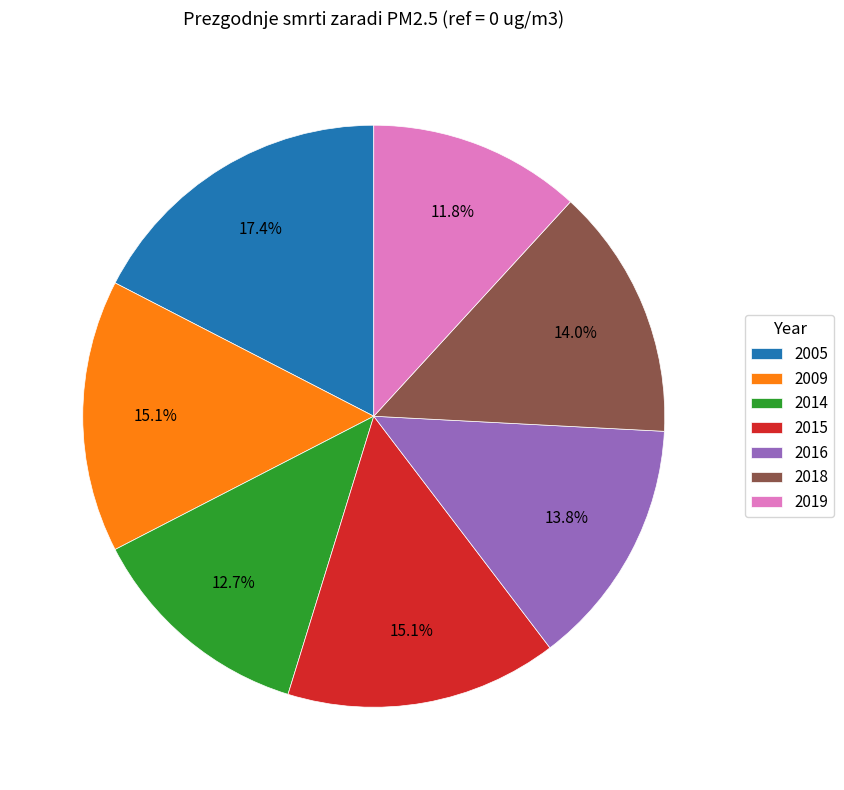

Which slice is the largest?

2005